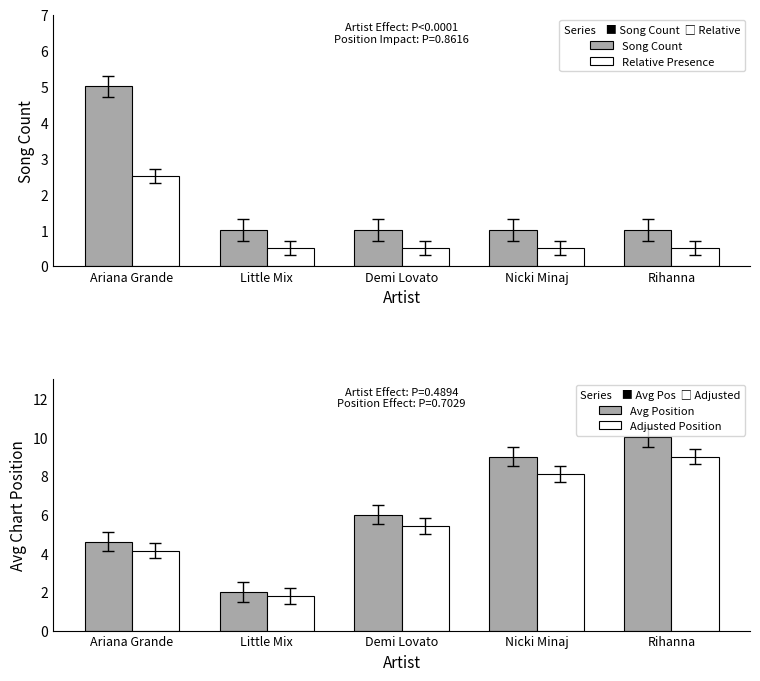

At which category is the sum across all series the highest?

Rihanna